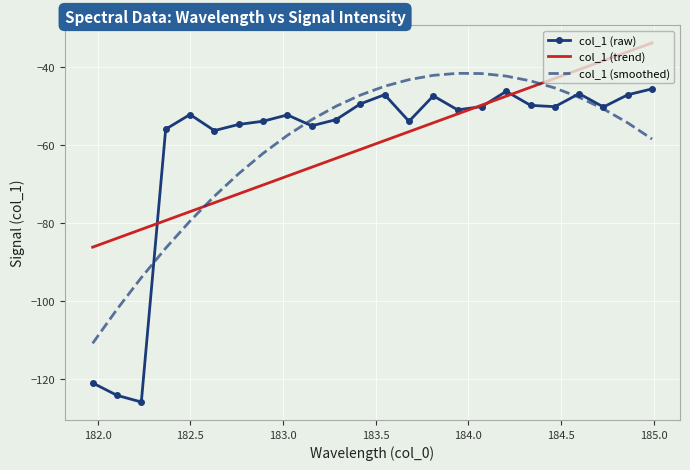

Which series has the largest range (max minus min)?

col_1 (raw)